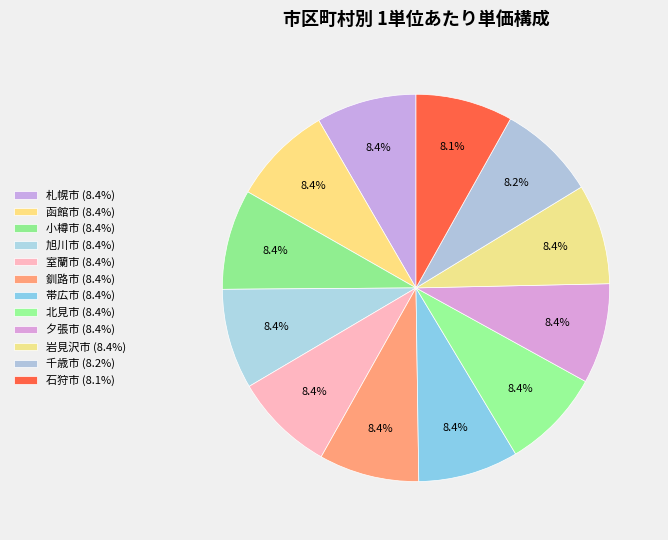

Does any single category account for the majority?

No